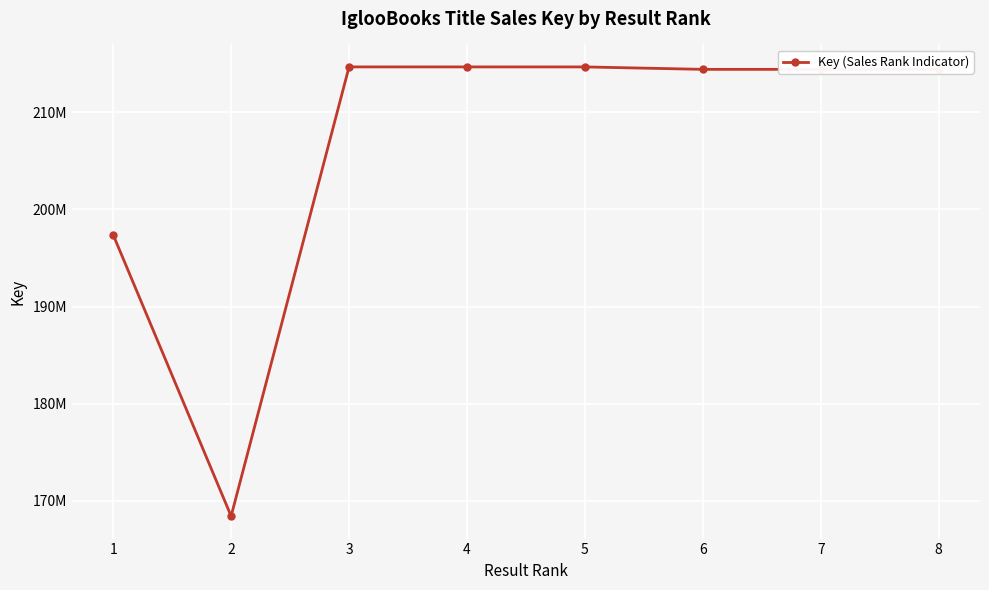

Is this an area chart (filled region under the line)?

No